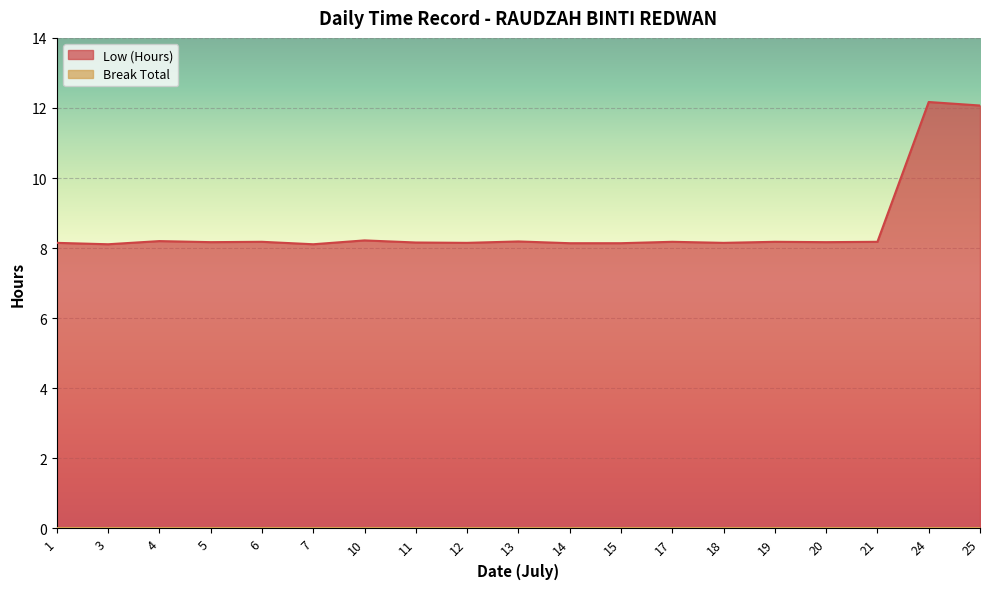

Does the chart display data point markers on the line(s)?

No